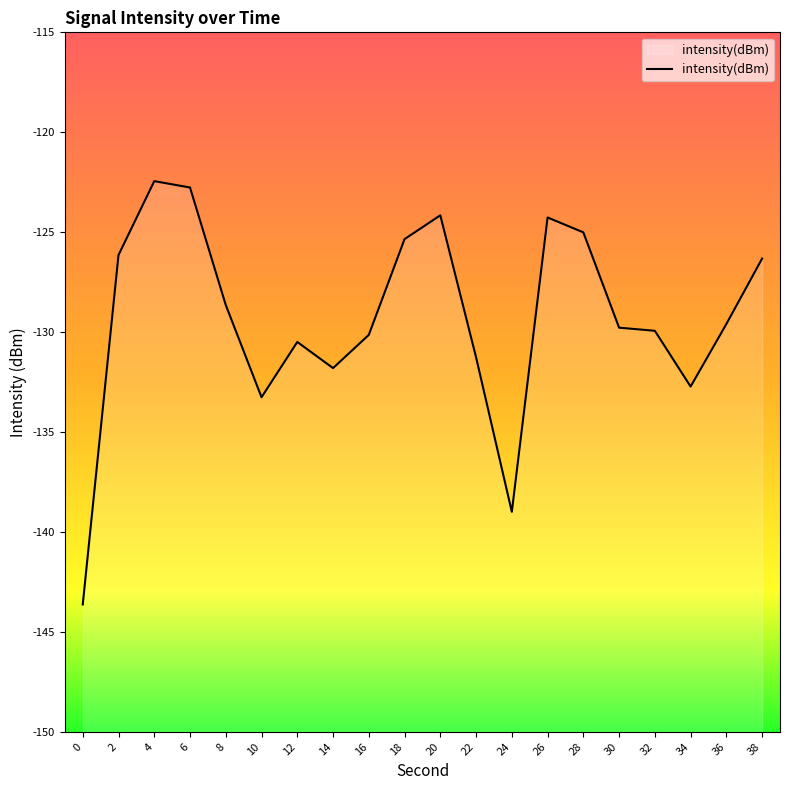

Reading left to right, extract all data points from this chart.

-143.6	-126.1	-122.4	-122.8	-128.6	-133.3	-130.5	-131.8	-130.1	-125.3	-124.2	-131.3	-139.0	-124.3	-125.0	-129.8	-129.9	-132.7	-129.6	-126.3